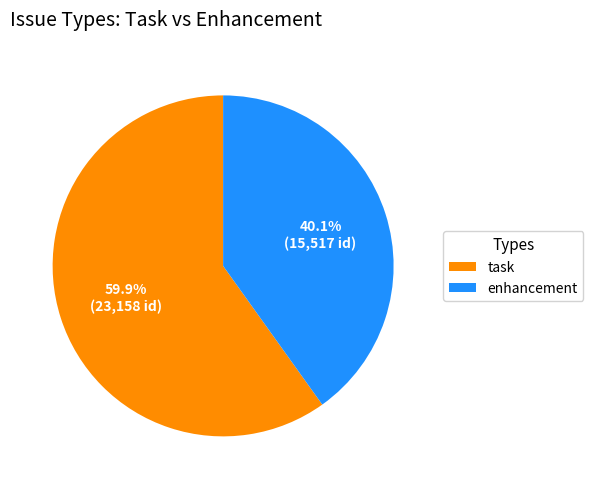

To the nearest percent, what is the average slice percentage?

50%